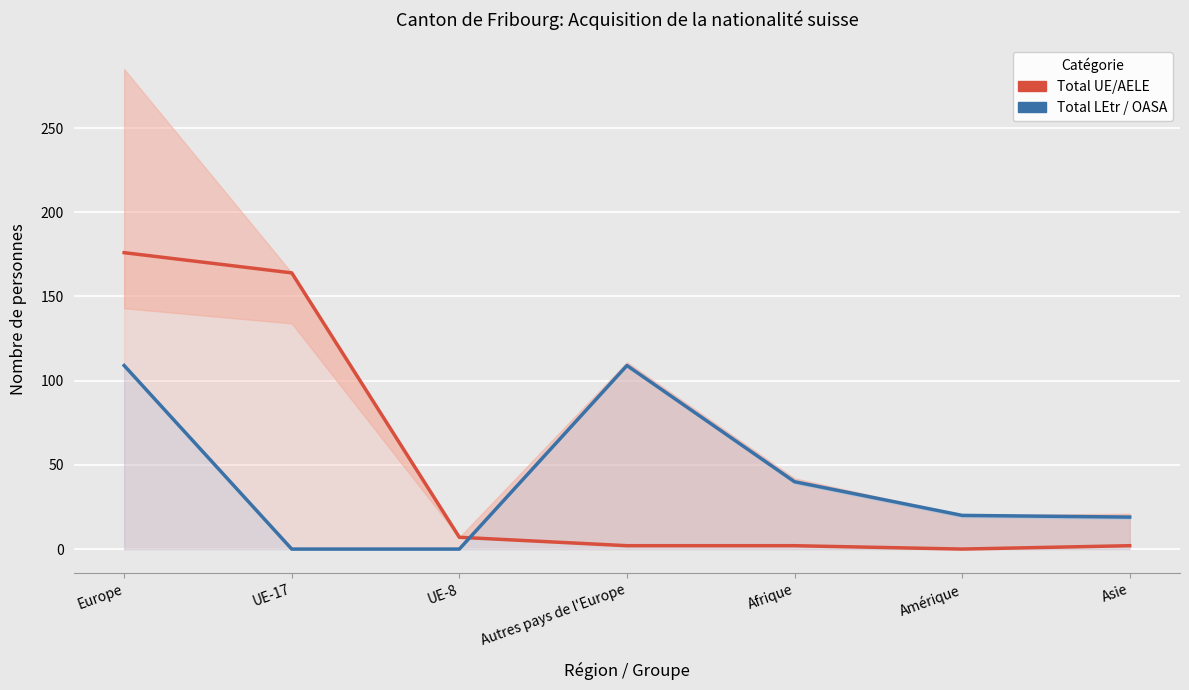

What is the average value of the Total LEtr / OASA series?

42